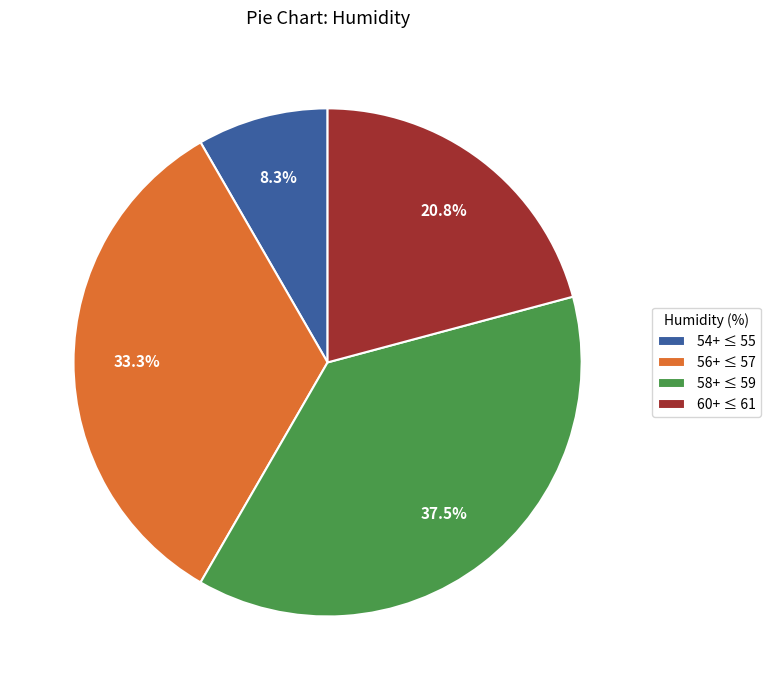

How many slices are in this pie chart?

4